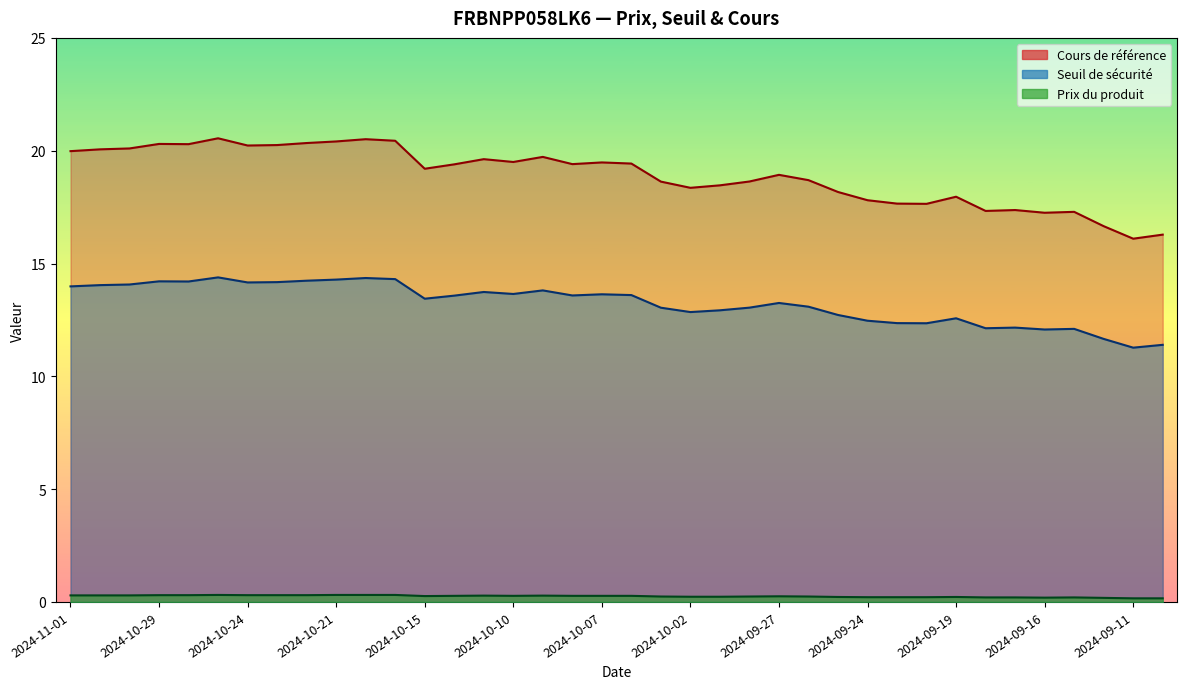

Between 2024-10-11 and 2024-10-03, which is larger?

2024-10-11